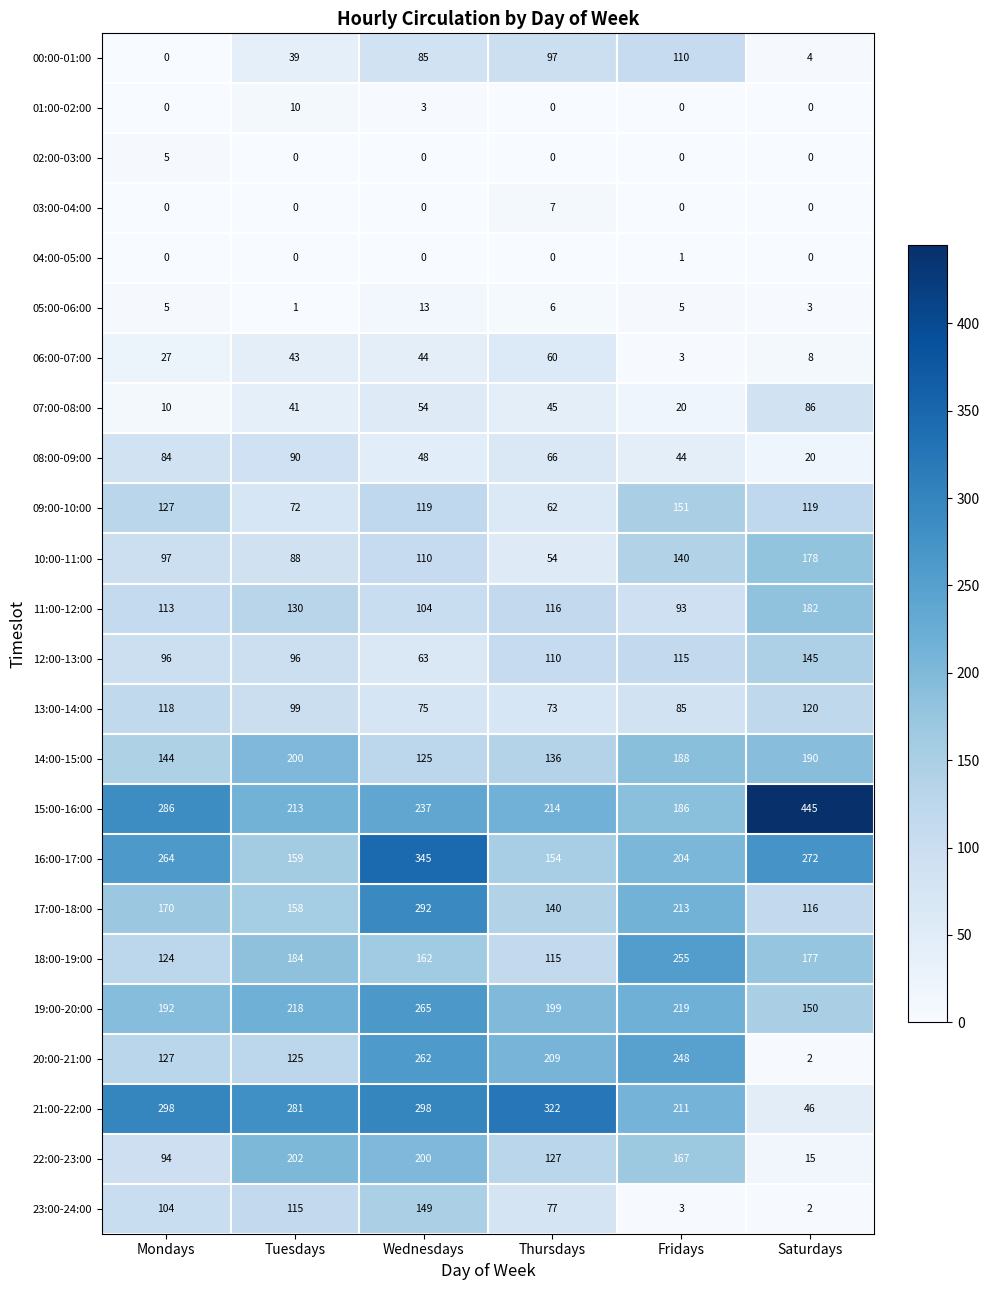

Count the number of categories in the chart.

6